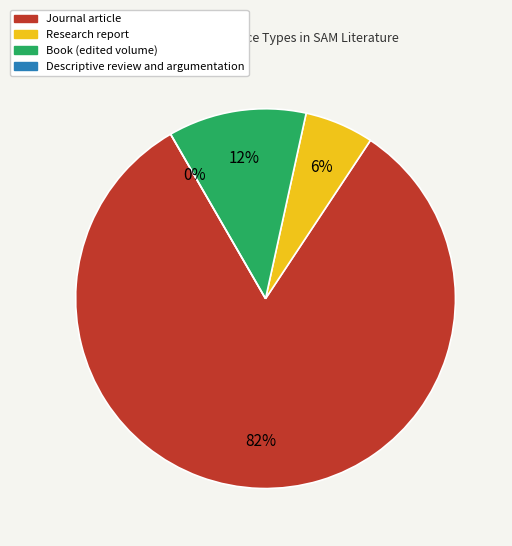

How many segments does this pie chart have?

4